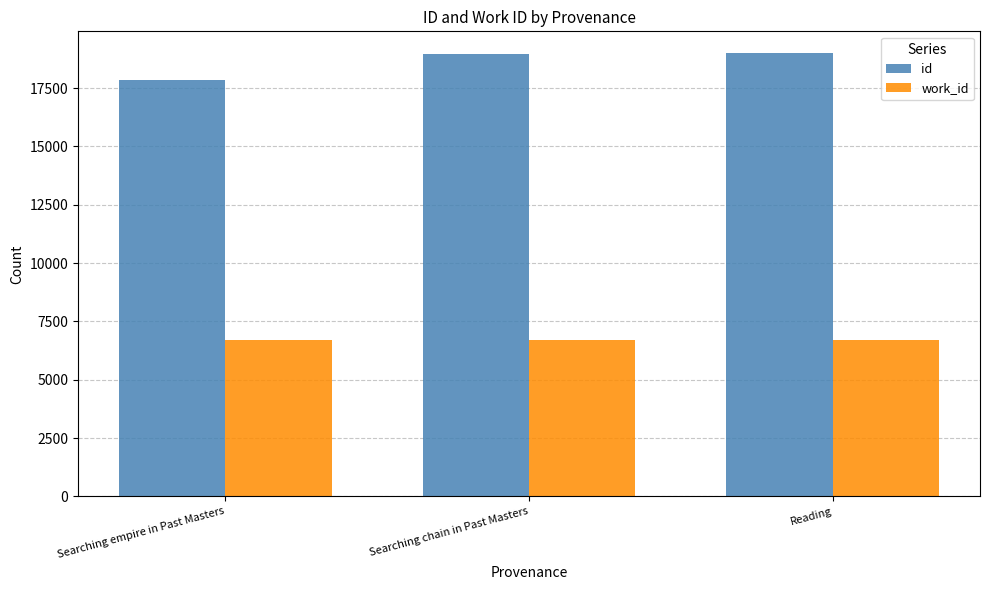

At Reading, list the series in order from largest to smallest.

id, work_id